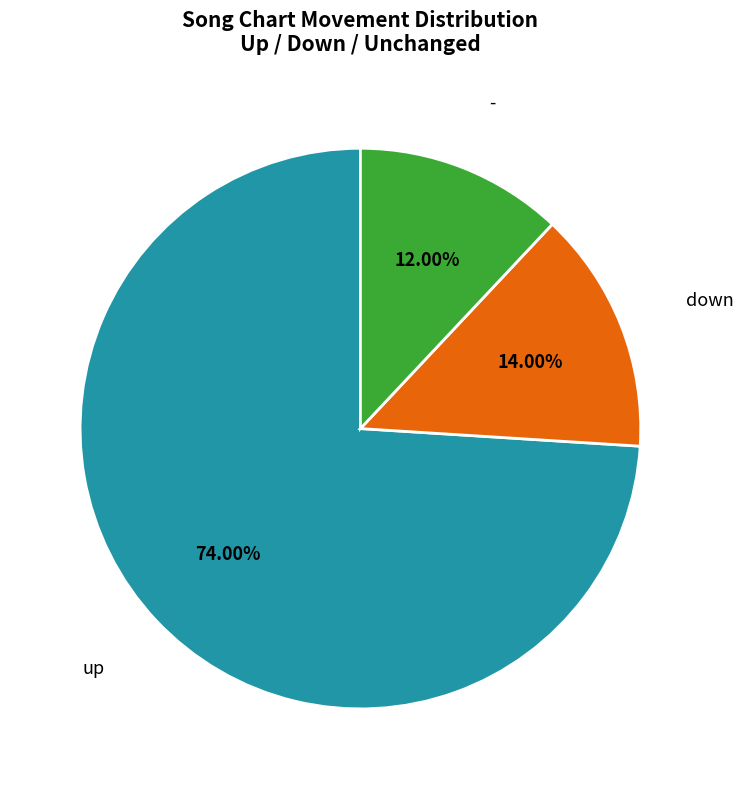

Does any single category account for the majority?

Yes